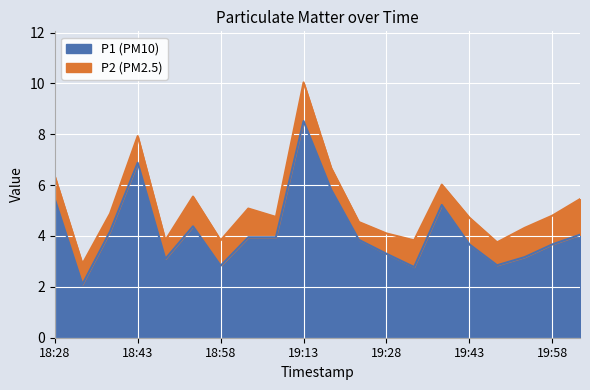

At which label does the data first exceed 3?

18:28